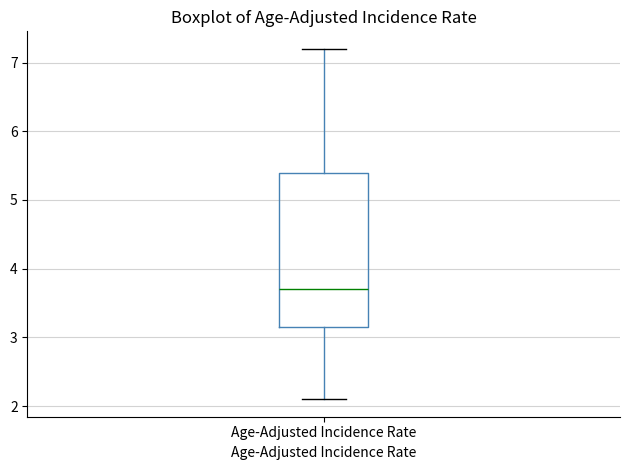

Where is the upper edge of the box for Age-Adjusted Incidence Rate on the y-axis? The values are not printed on the chart, so give them approximately, as read against the axis.

5.4